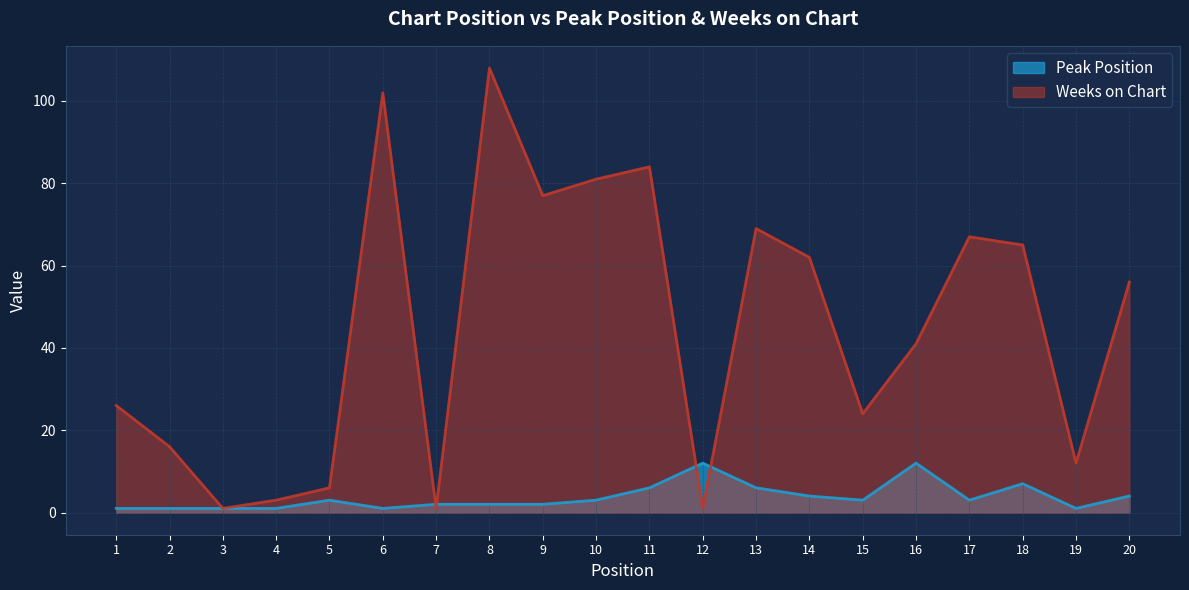

How many intersections are there between Peak Position and Weeks on Chart?

4